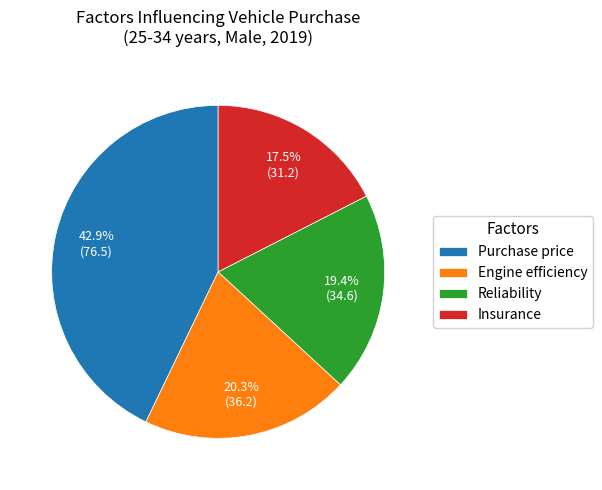

Combined, do Insurance and Engine efficiency account for over 50%?

No